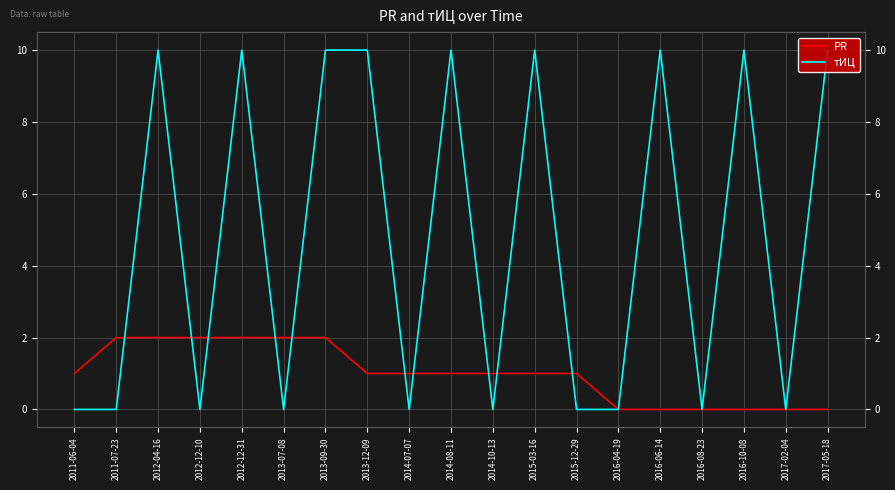

Where do PR and тИЦ first cross each other?

2011-07-23 and 2012-04-16